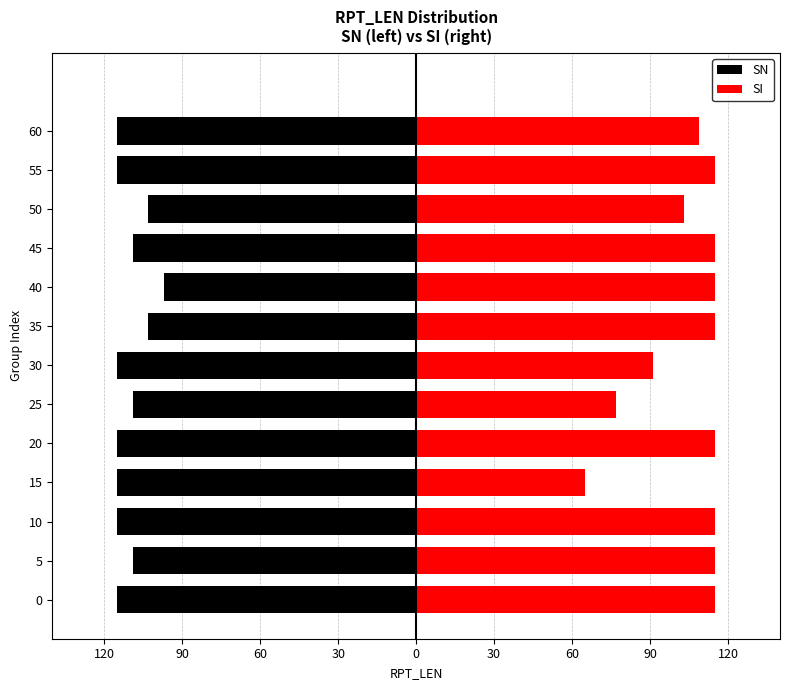

How many values in the SI series are below 115?

5